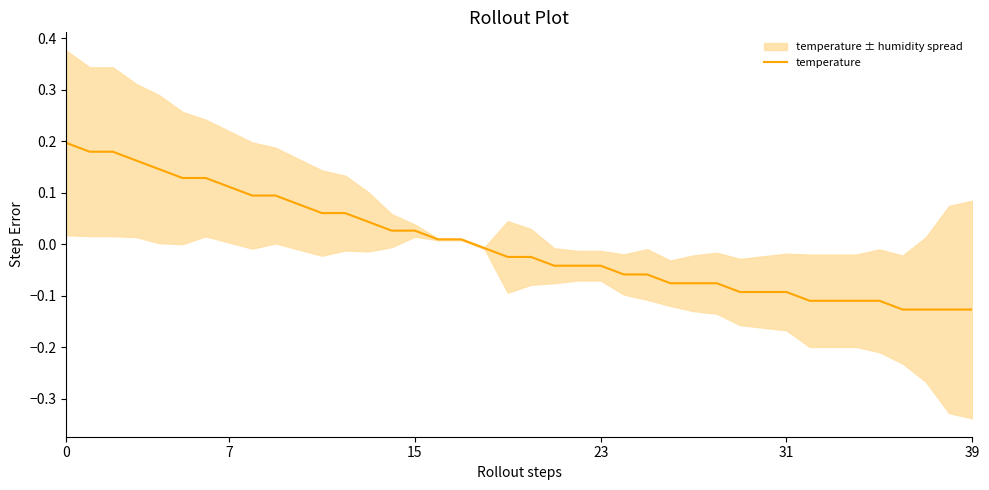

Where is the data nearest to the value 0?

18